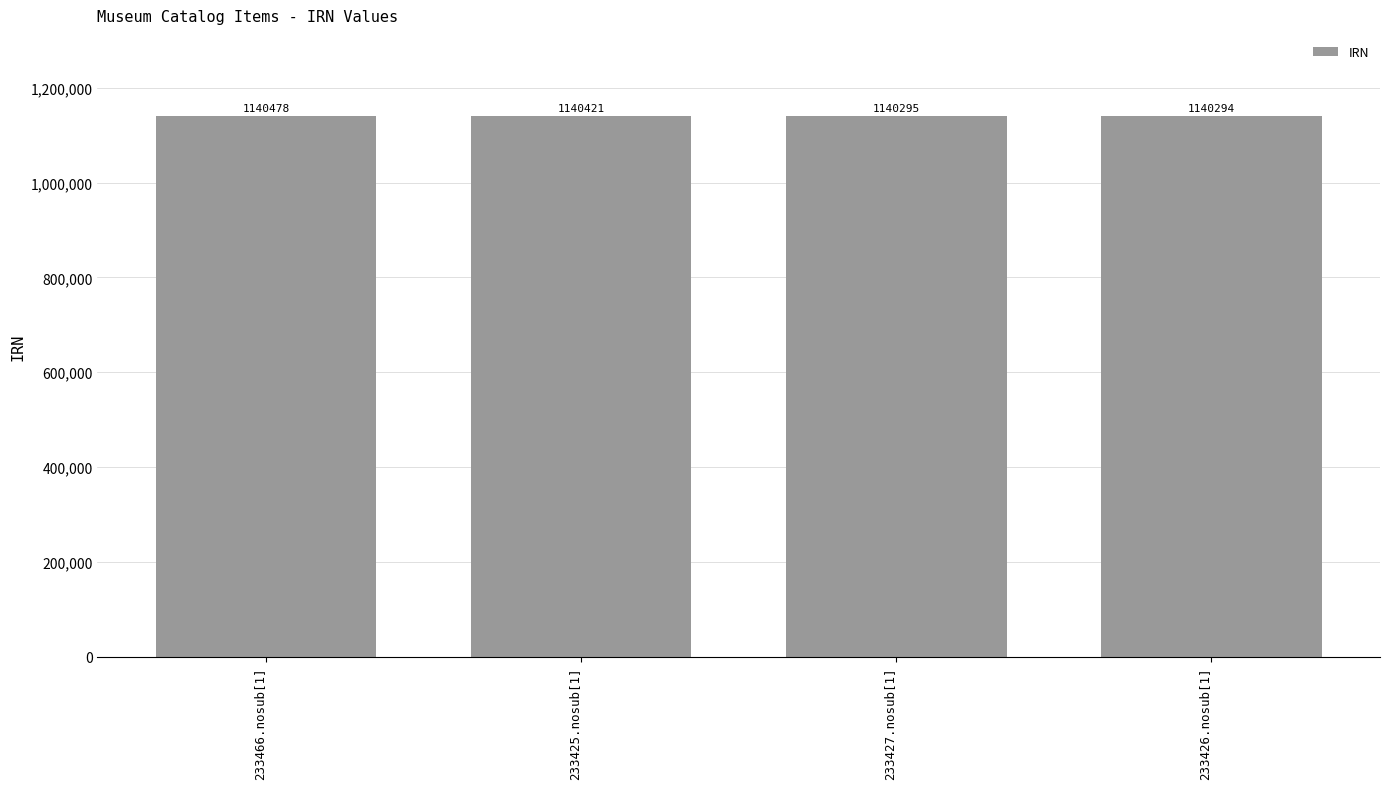

Read the value at 233426.nosub[1].

1140294